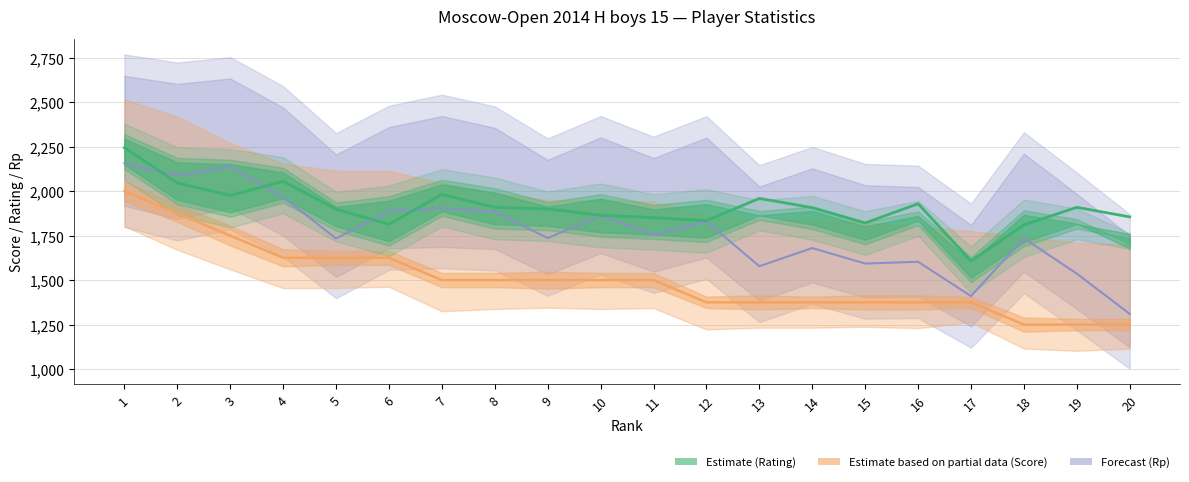

What is the value of the Рейт point at the 14th from the left?

1907